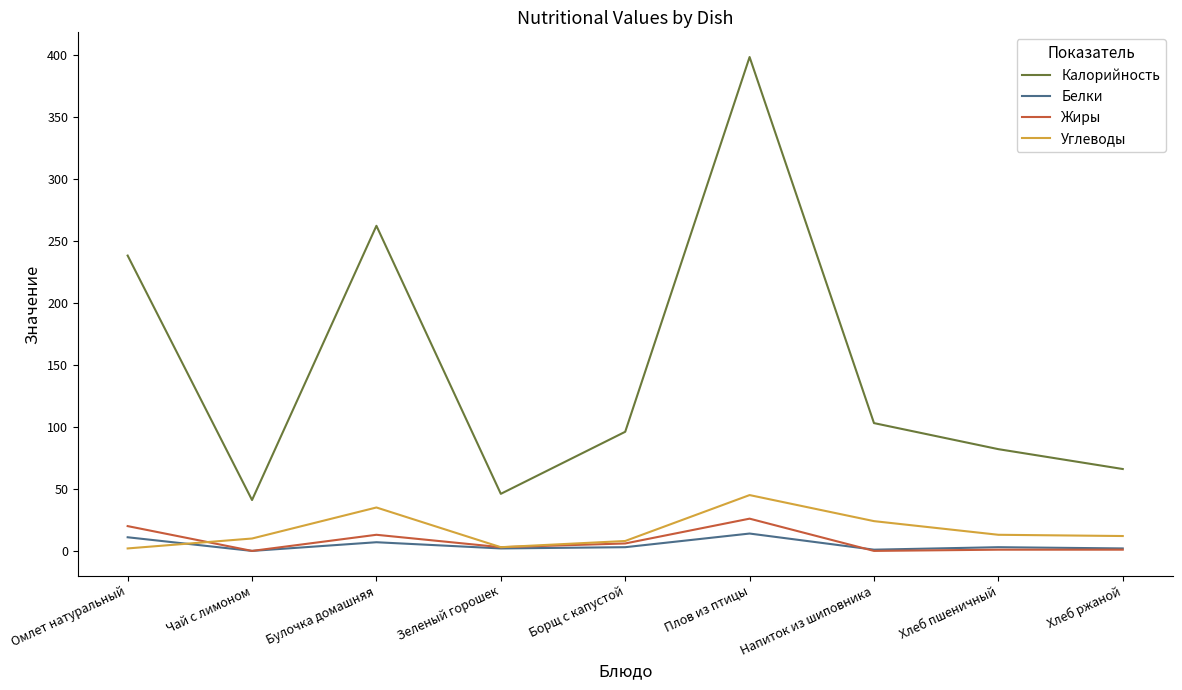

What is the maximum value shown in the chart?

398